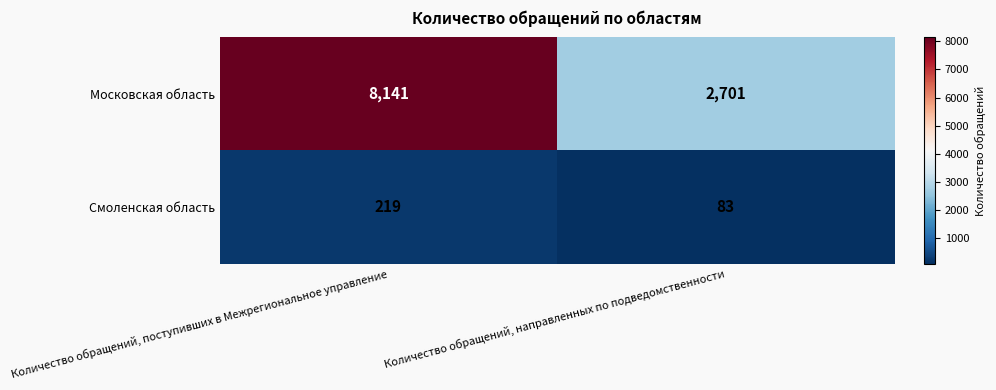

Between Количество обращений, поступивших в Межрегиональное управление and Количество обращений, направленных по подведомственности, which series saw the biggest shift?

Московская область